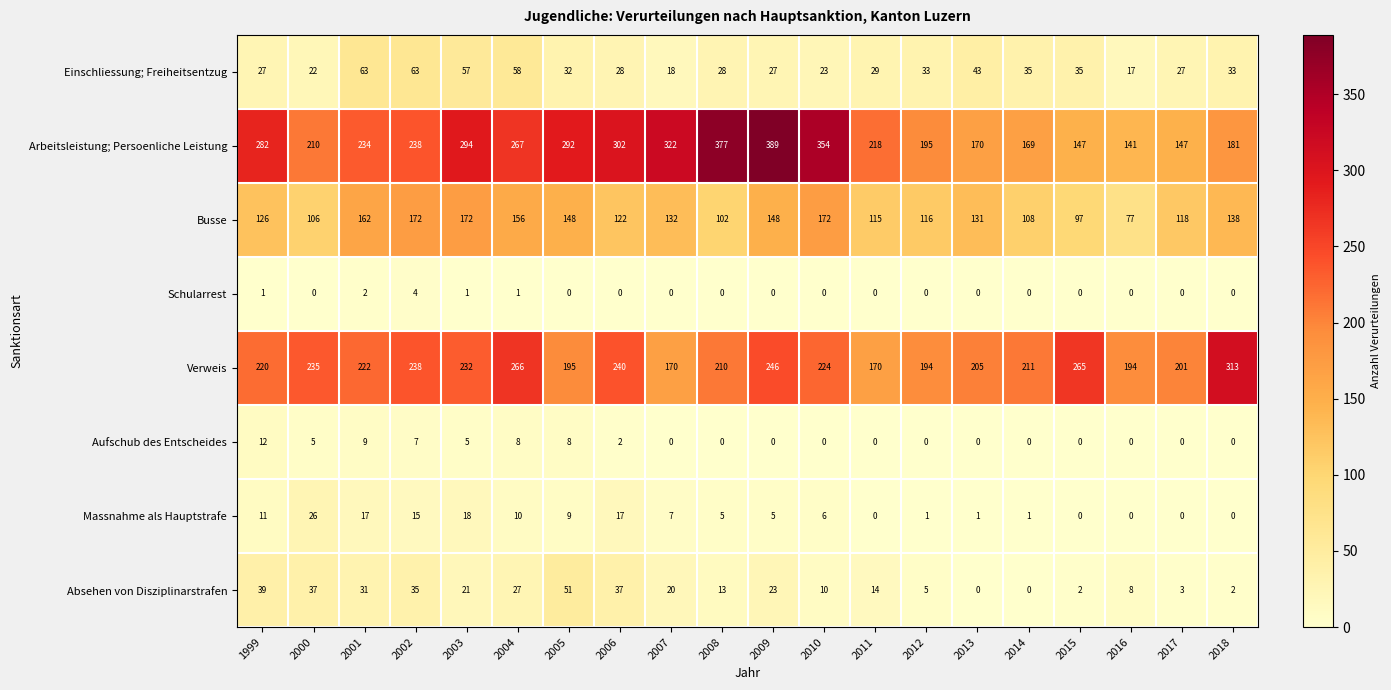

At which label is Einschliessung; Freiheitsentzug closest to 40?

2013